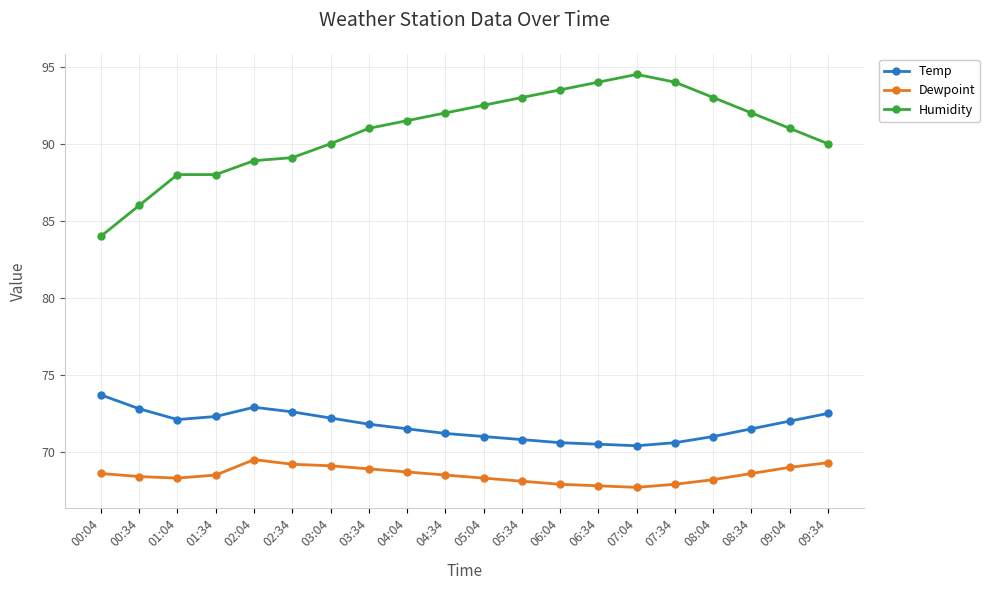

Rank the series by their maximum value, from lowest to highest.

Dewpoint, Temp, Humidity